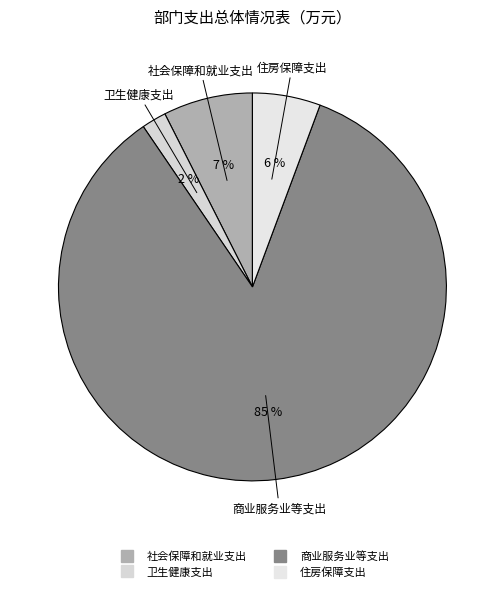

Is 商业服务业等支出 the majority of the pie?

Yes